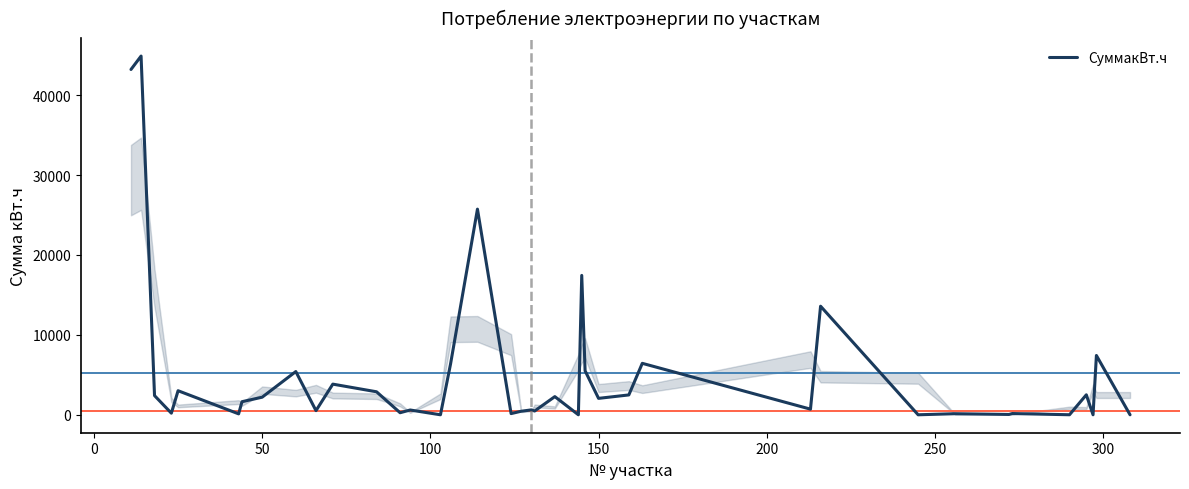

What is the difference between the maximum and second lowest values?

44879.1